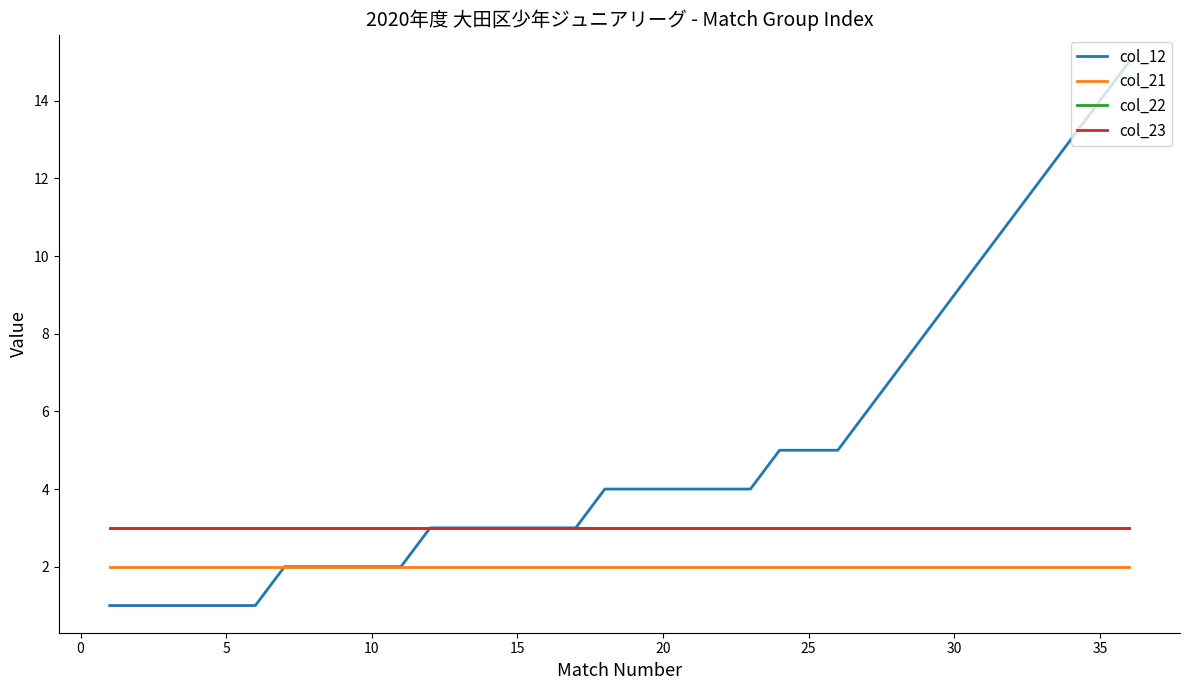

Does the chart display data point markers on the line(s)?

No